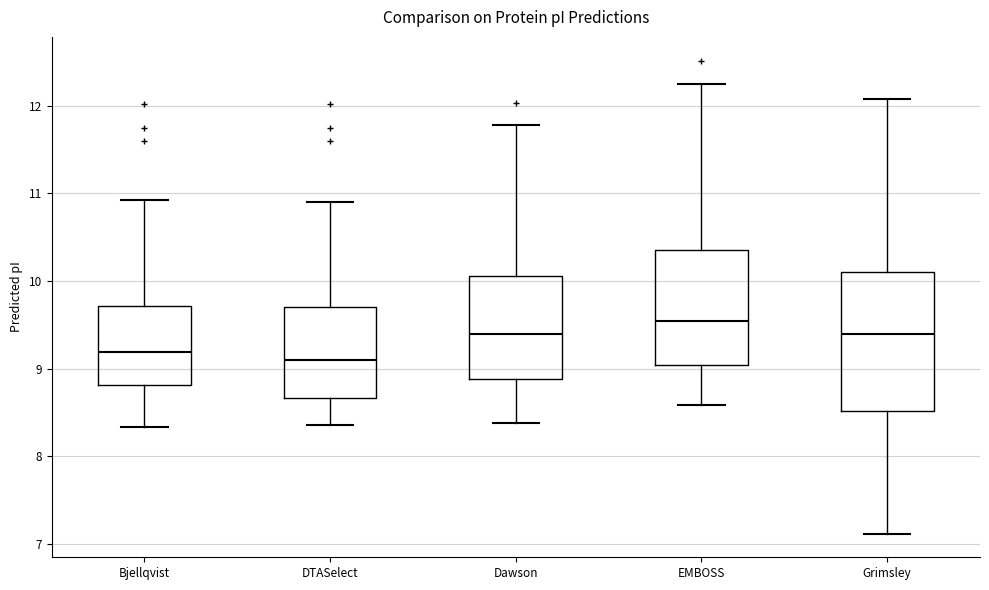

Reading left to right, transcribe this box plot: for each box, give where its median line is, the range the box spans, and where its two whiskers end, as read against the y-axis. The values are not printed on the chart, so give them approximately, as read against the axis.

Bjellqvist: median 9.2, box 8.8 to 9.7, whiskers 8.3 to 10.9
DTASelect: median 9.1, box 8.7 to 9.7, whiskers 8.4 to 10.9
Dawson: median 9.4, box 8.9 to 10.1, whiskers 8.4 to 11.8
EMBOSS: median 9.5, box 9.0 to 10.4, whiskers 8.6 to 12.3
Grimsley: median 9.4, box 8.5 to 10.1, whiskers 7.1 to 12.1